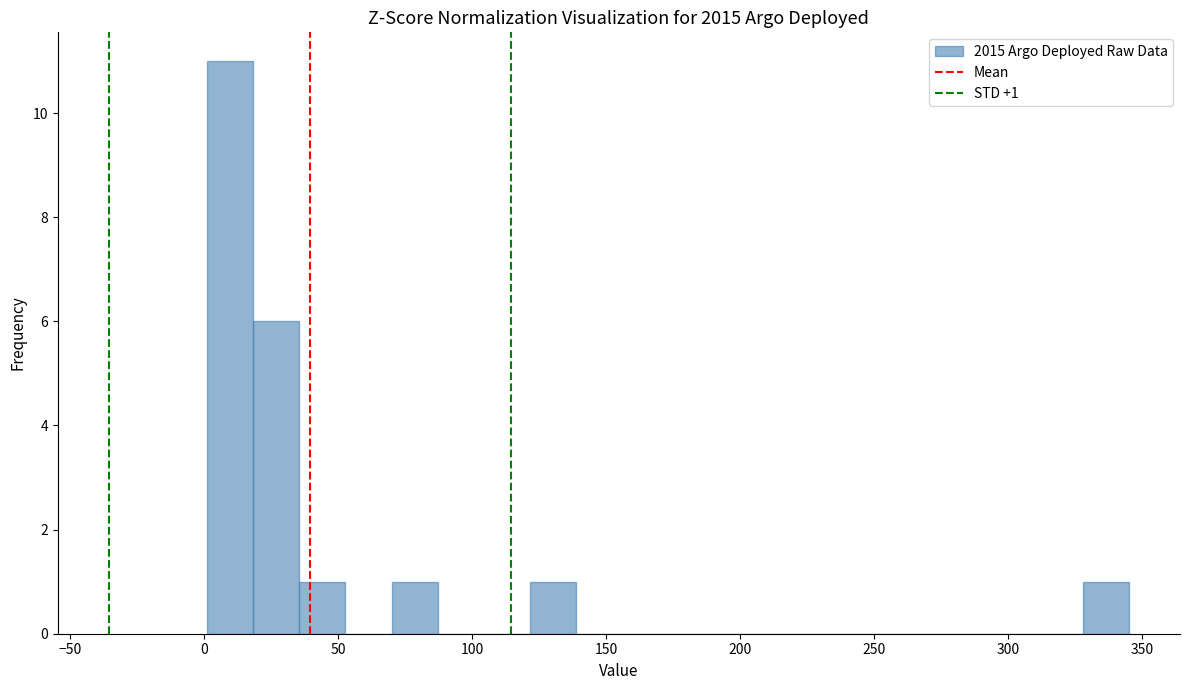

Read against the x-axis, roughly where is the centre of the tallest bar?

10